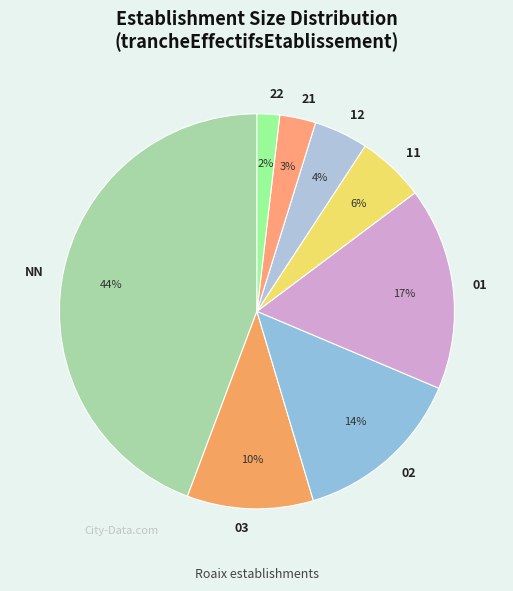

Is there a majority slice in this chart?

No